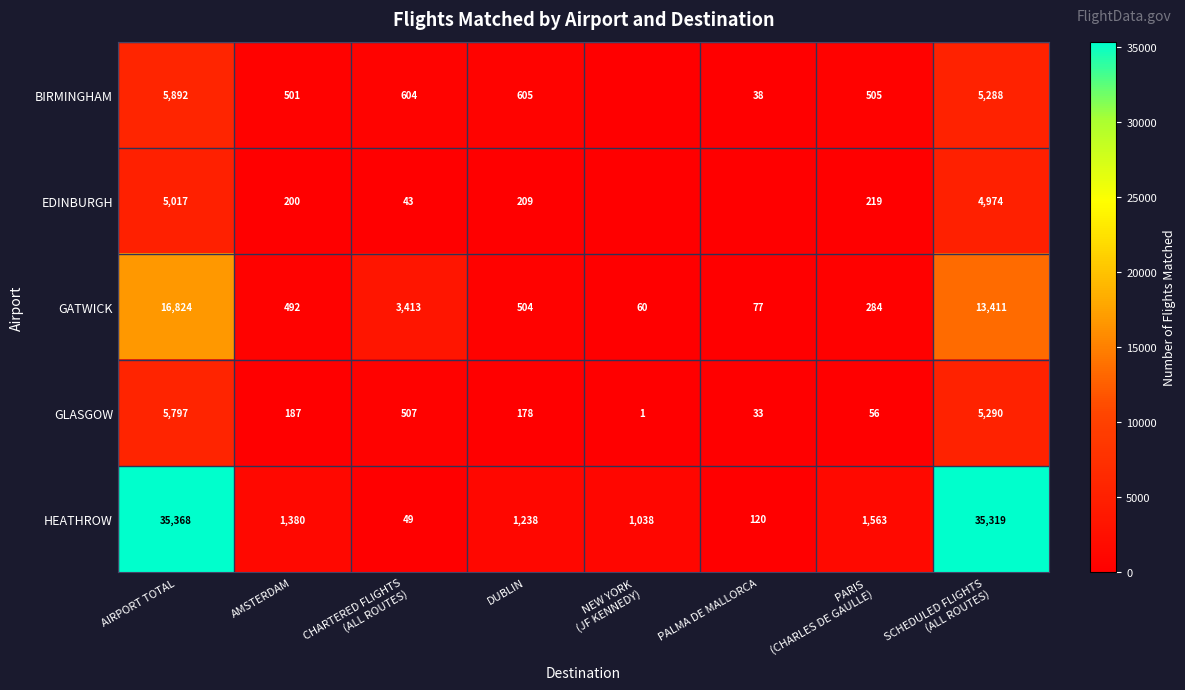

The value of EDINBURGH at AIRPORT TOTAL is 5017. True or false?

True